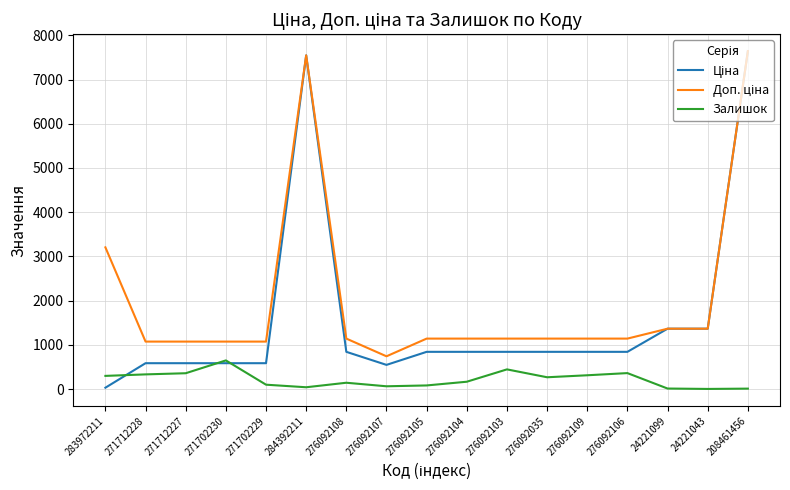

What is the maximum value for Залишок?

649.0